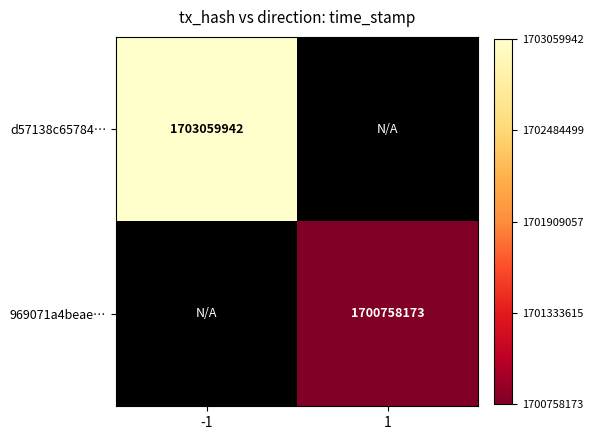

The d57138c65784… series shows 2273571782 at -1. True or false?

False